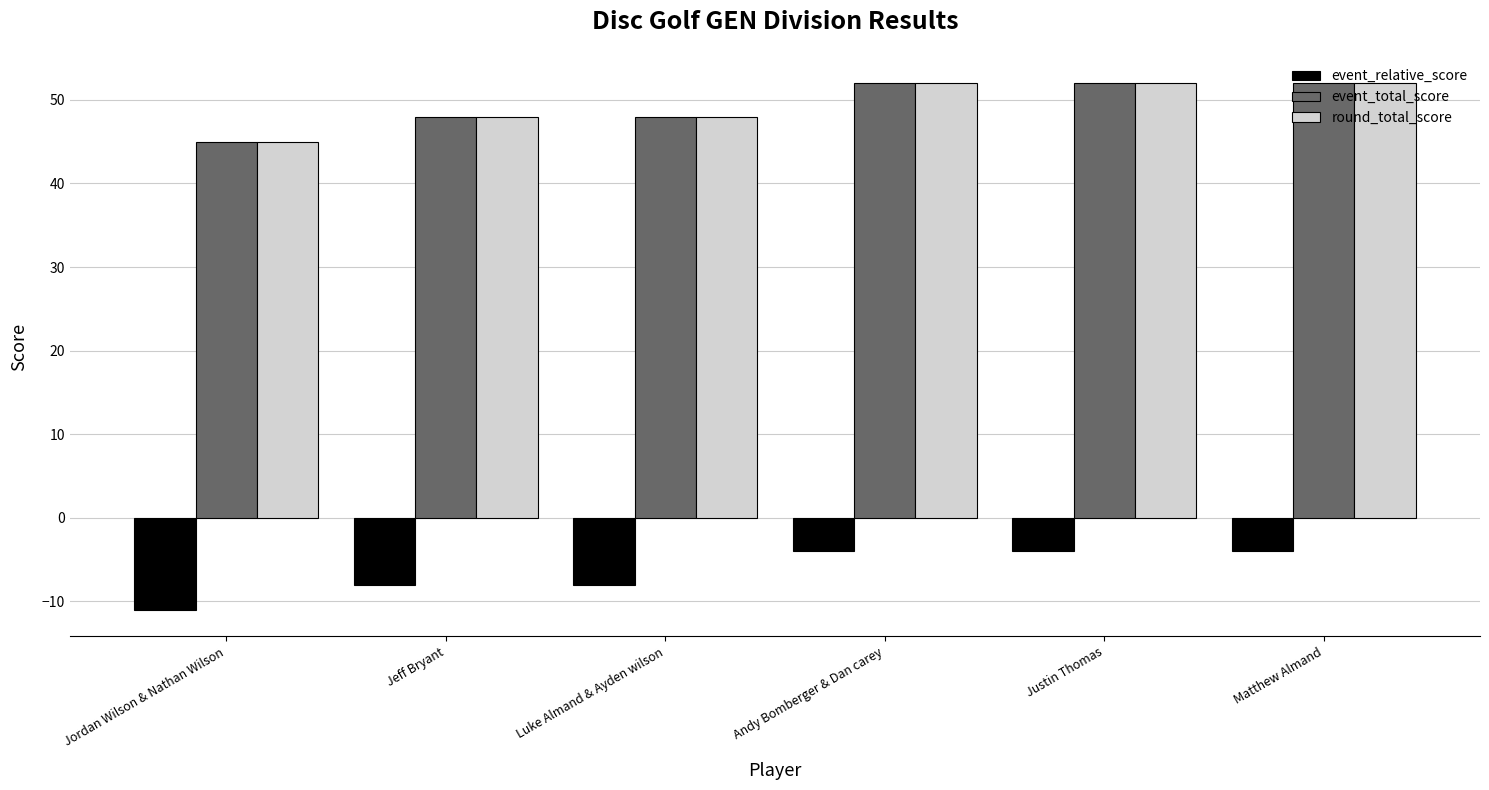

The value of event_total_score at Jeff Bryant is 48. True or false?

True